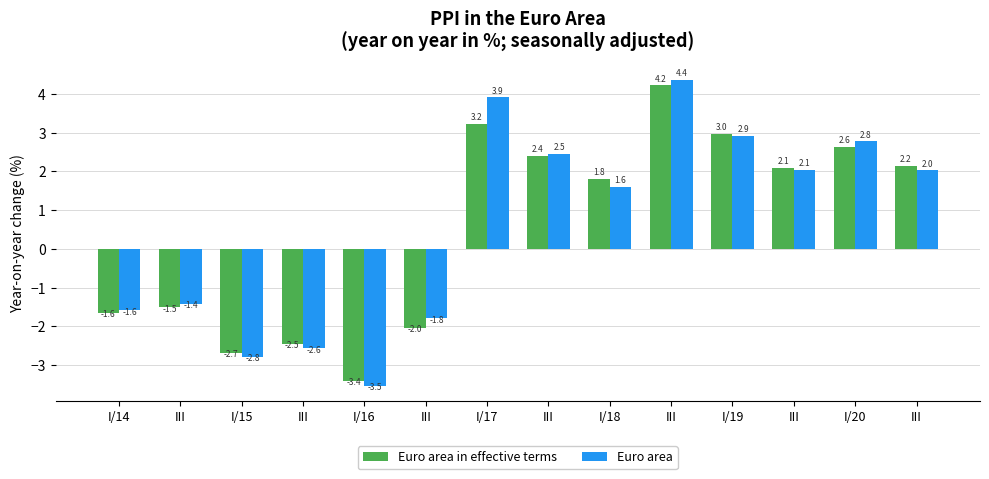

Rank the series by their average value, from lowest to highest.

Euro area in effective terms, Euro area